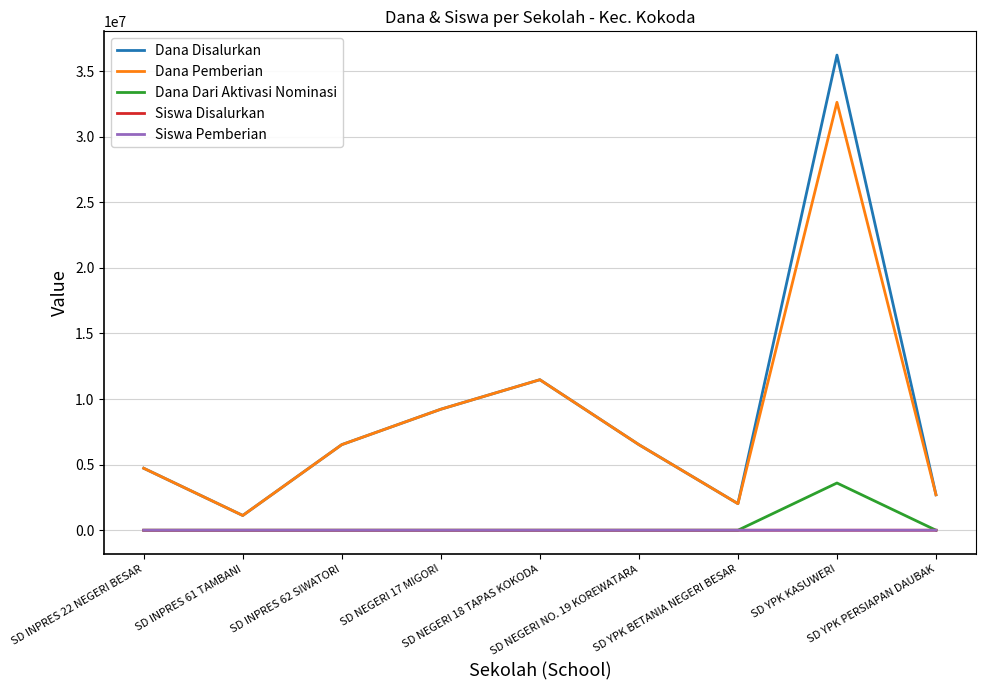

The Dana Dari Aktivasi Nominasi series shows 0 at SD INPRES 22 NEGERI BESAR. True or false?

True